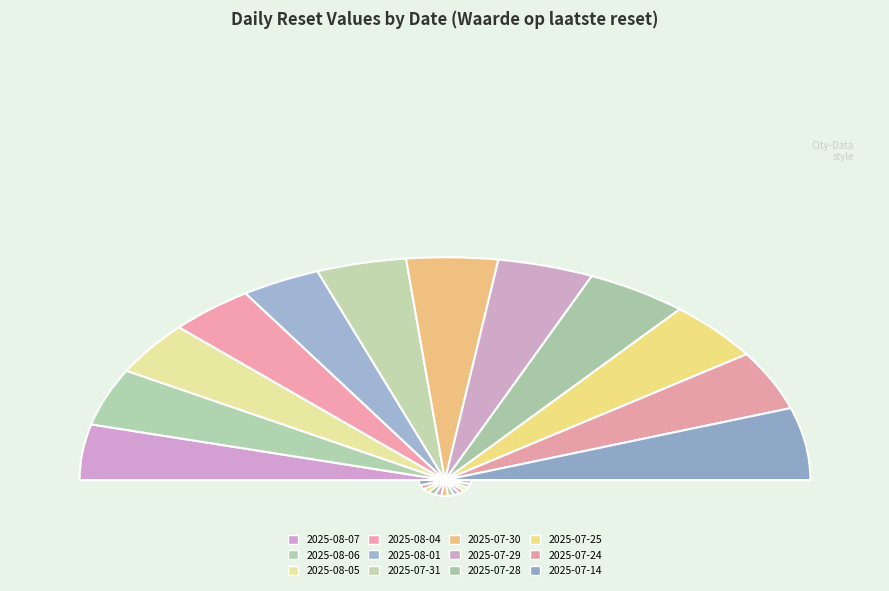

Which slice is the largest?

2025-07-14